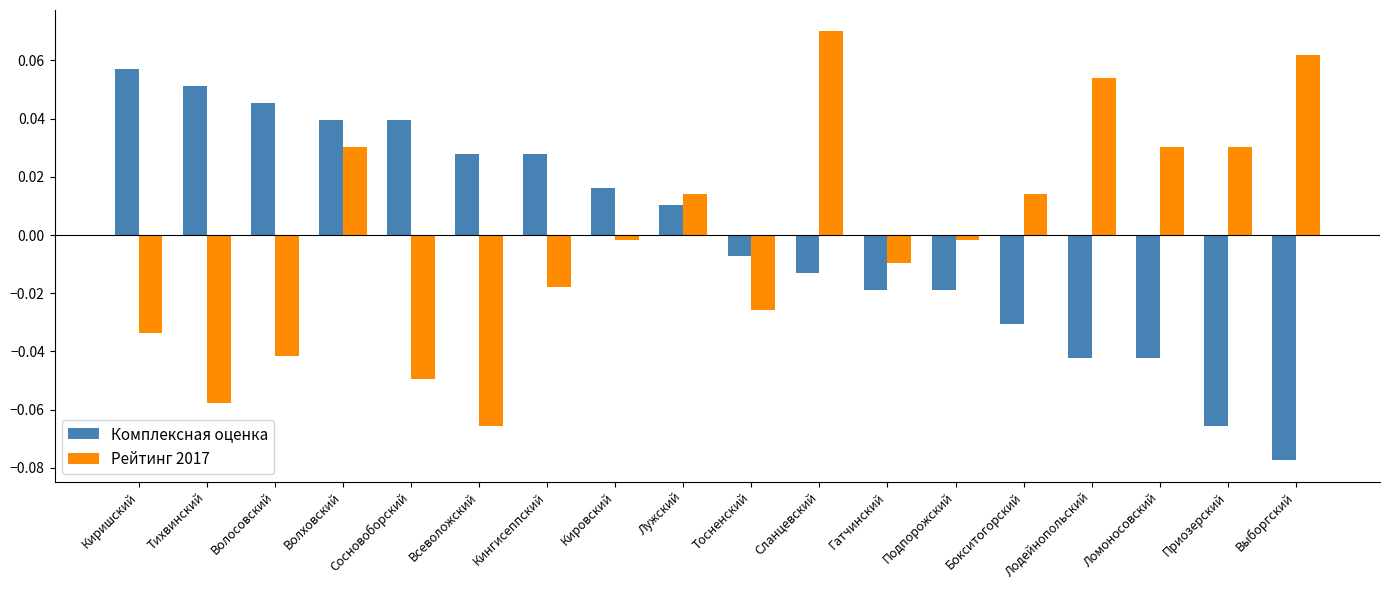

At which label does Комплексная оценка reach its minimum?

Выборгский